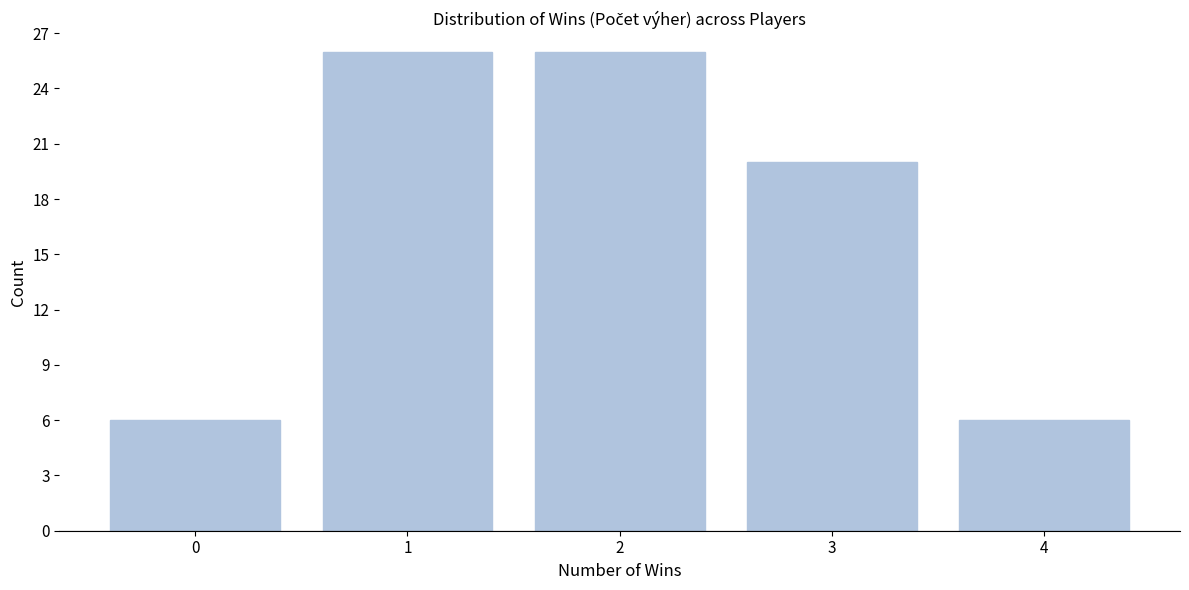

Reading left to right, extract all data points from this chart.

0=6	1=26	2=26	3=20	4=6